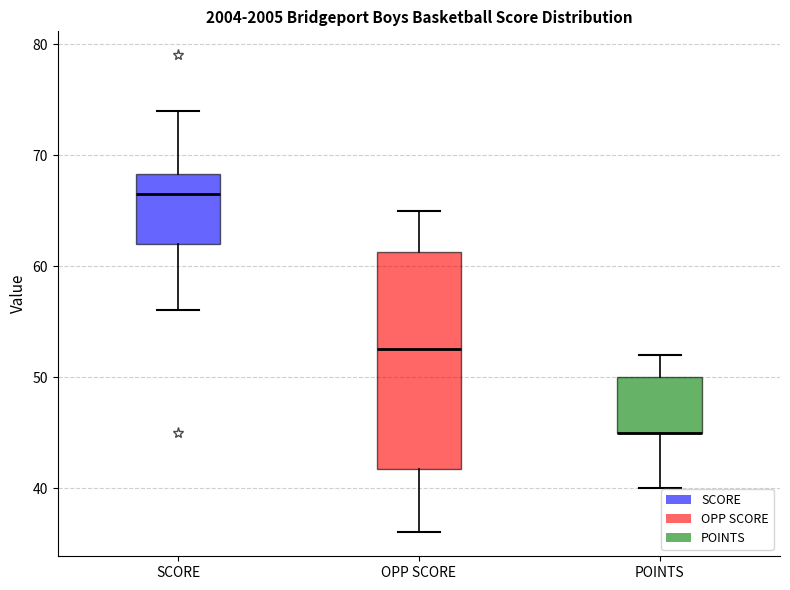

Which box is the tallest, from its lower edge to its upper edge?

OPP SCORE